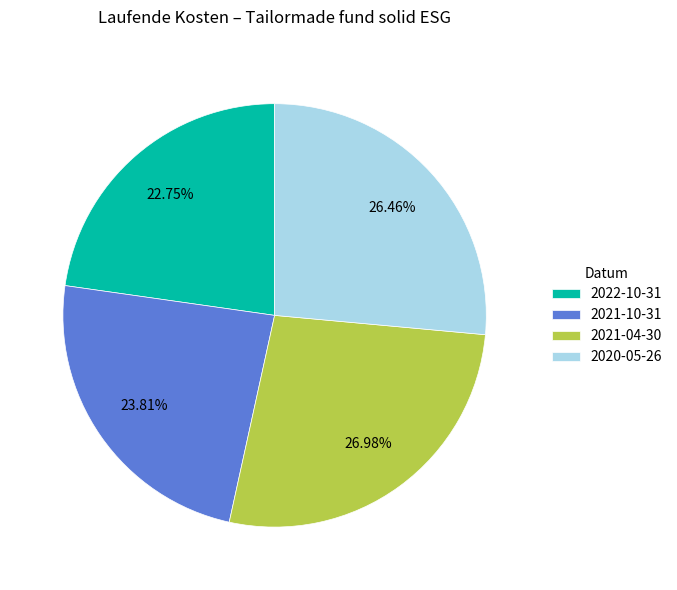

Count the number of slices in the pie.

4